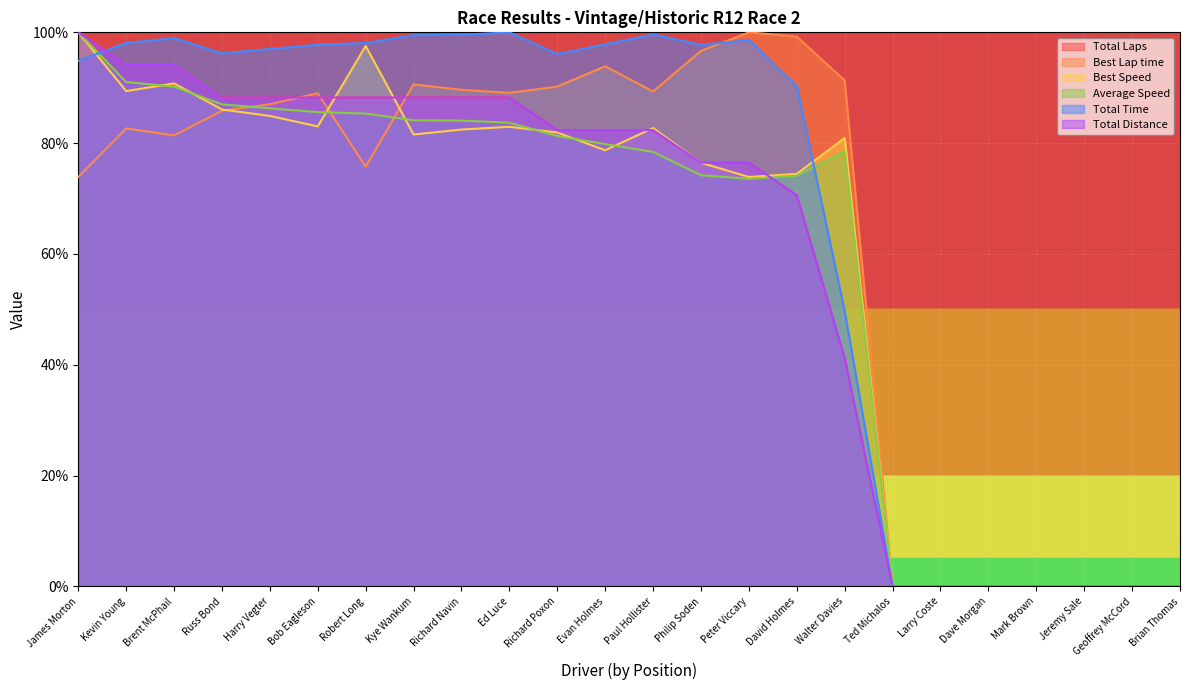

Reading right to left, transcribe all the data shown in this chart.

Total Laps: 0.0	0.0	0.0	0.0	0.0	0.0	0.0	41.2	70.6	76.5	76.5	82.4	82.4	82.4	88.2	88.2	88.2	88.2	88.2	88.2	88.2	94.1	94.1	100.0
Best Lap time: 0.0	0.0	0.0	0.0	0.0	0.0	0.0	91.3	99.2	100.0	96.7	89.3	93.9	90.2	89.1	89.6	90.6	75.8	89.0	87.0	85.9	81.4	82.7	73.9
Best Speed: 0.0	0.0	0.0	0.0	0.0	0.0	0.0	80.9	74.5	73.9	76.5	82.7	78.7	81.9	82.9	82.5	81.6	97.5	83.0	84.9	86.1	90.8	89.4	100.0
Average Speed: 0.0	0.0	0.0	0.0	0.0	0.0	0.0	78.6	74.1	73.6	74.2	78.4	79.8	81.3	83.7	84.1	84.1	85.3	85.6	86.3	87.0	90.2	91.0	100.0
Total Time: 0.0	0.0	0.0	0.0	0.0	0.0	0.0	49.7	90.3	98.6	97.7	99.6	97.8	96.1	100.0	99.6	99.5	98.1	97.8	97.0	96.2	99.0	98.1	94.9
Total Distance: 0.0	0.0	0.0	0.0	0.0	0.0	0.0	41.2	70.6	76.5	76.5	82.4	82.4	82.4	88.2	88.2	88.2	88.2	88.2	88.2	88.2	94.1	94.1	100.0